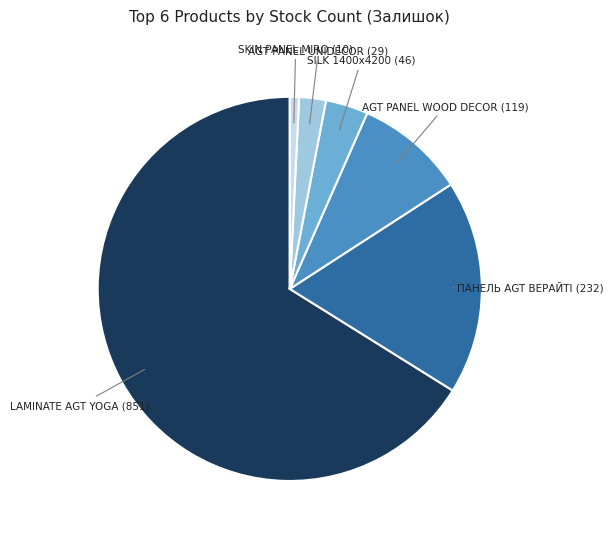

Count the number of slices in the pie.

6